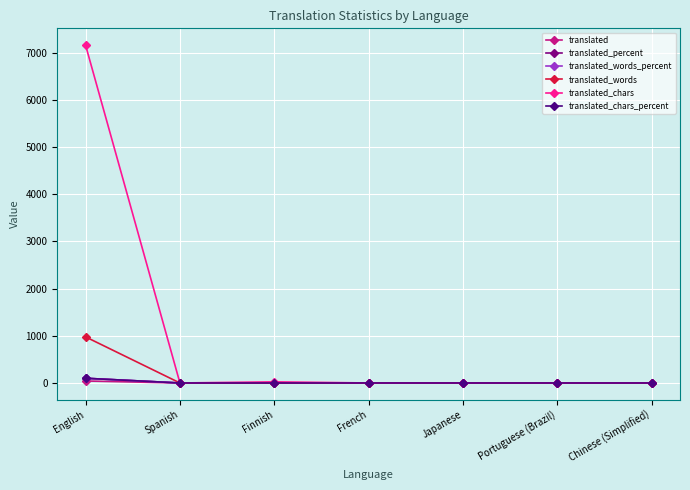

What is the label of the 3rd point from the right?

Japanese